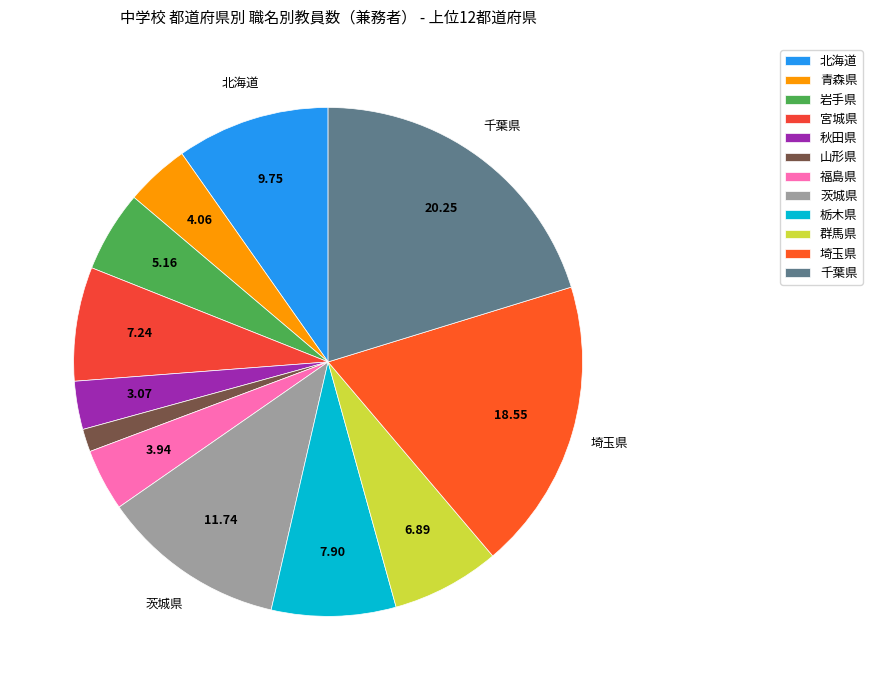

To the nearest percent, what percentage of the pie is 栃木県?

8%